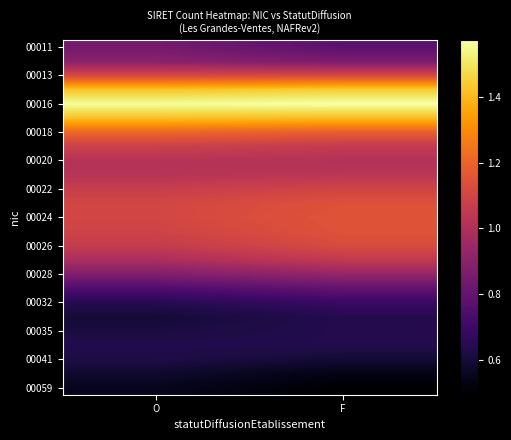

What is the total value across all series at F?

24.1